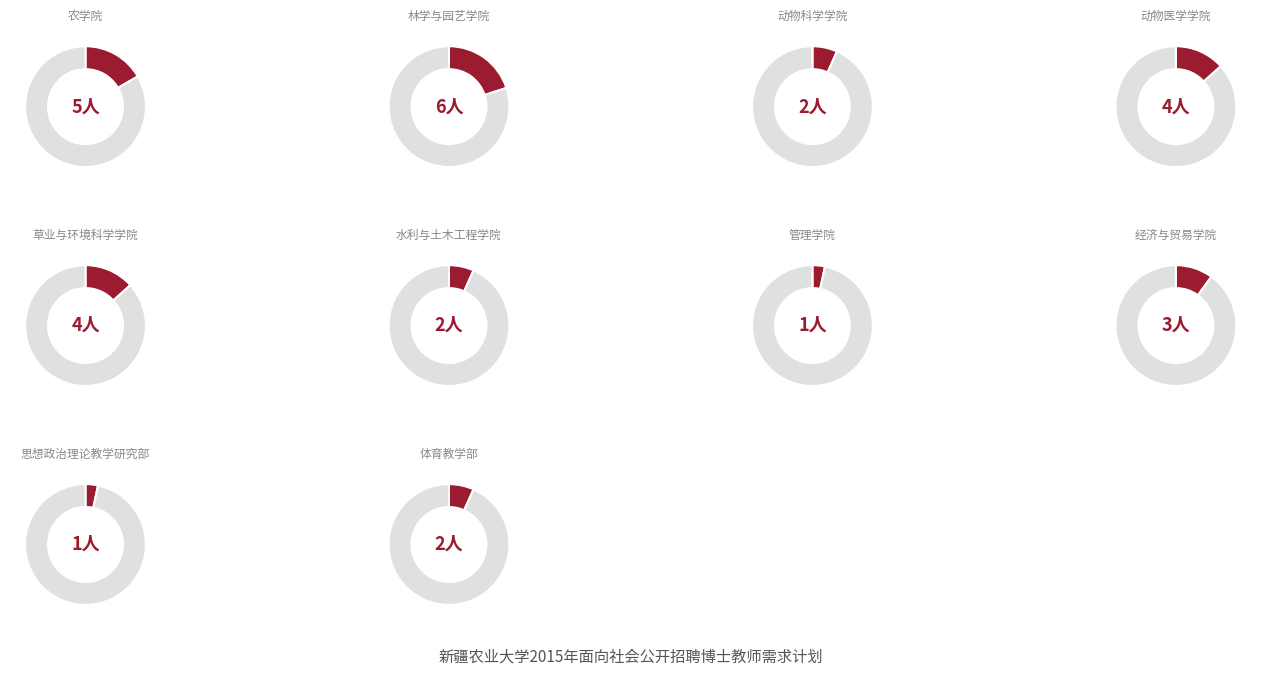

Between 动物科学学院 and 草业与环境科学学院, which is larger?

草业与环境科学学院